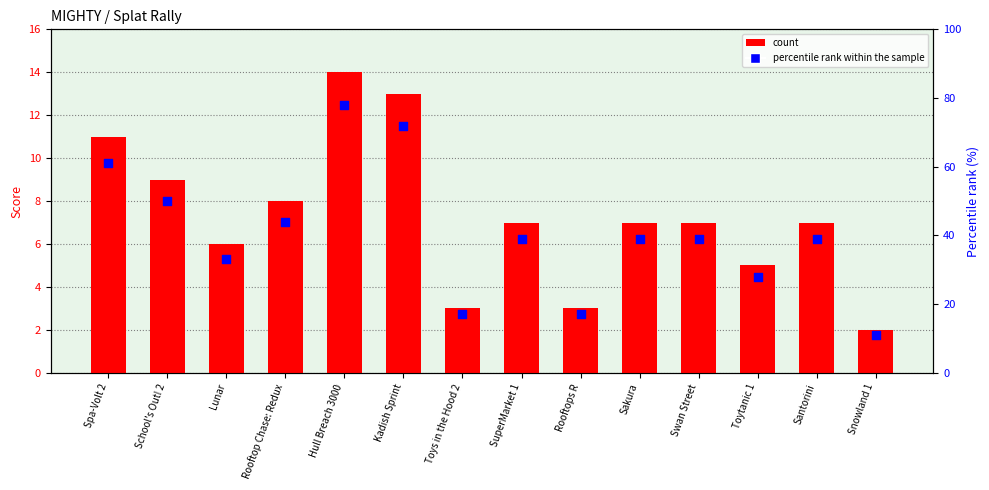

Which series has the largest Y range (max minus min)?

percentile rank within the sample